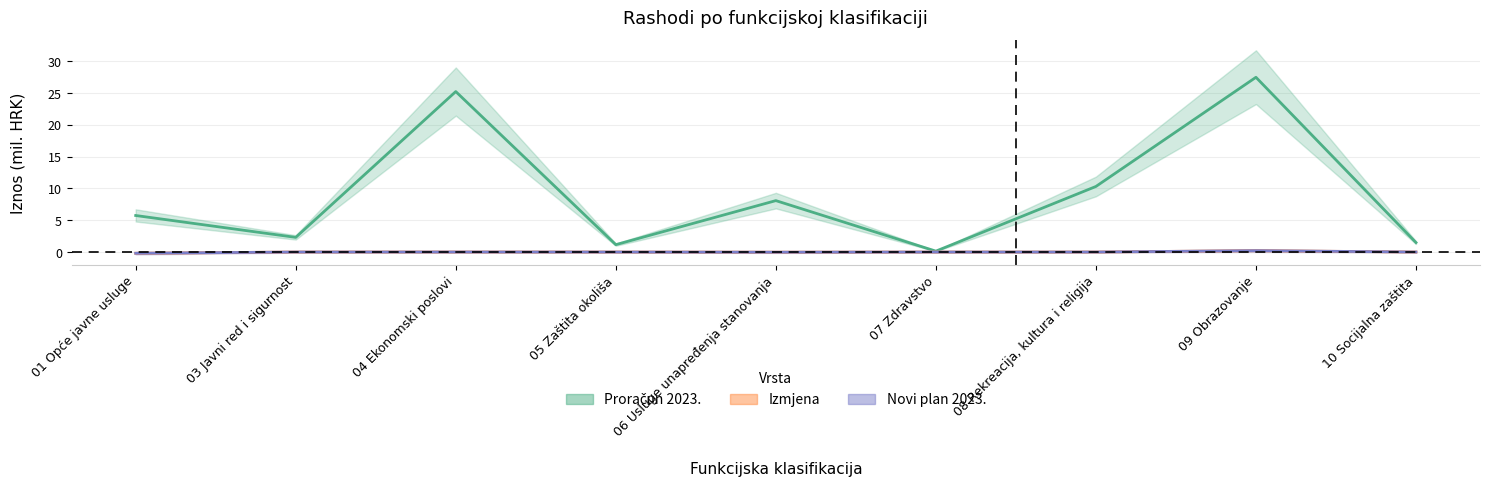

Rank the series at 05 Zaštita okoliša from lowest to highest value.

izmjena, proračun